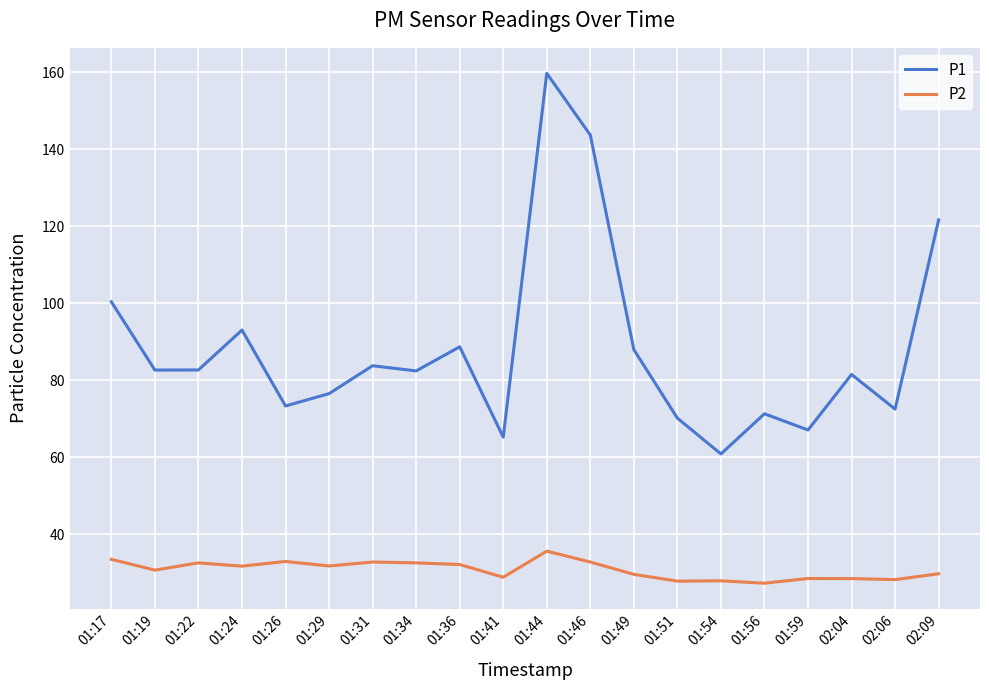

What is the spread (max minus min) of values at 01:46?

110.9